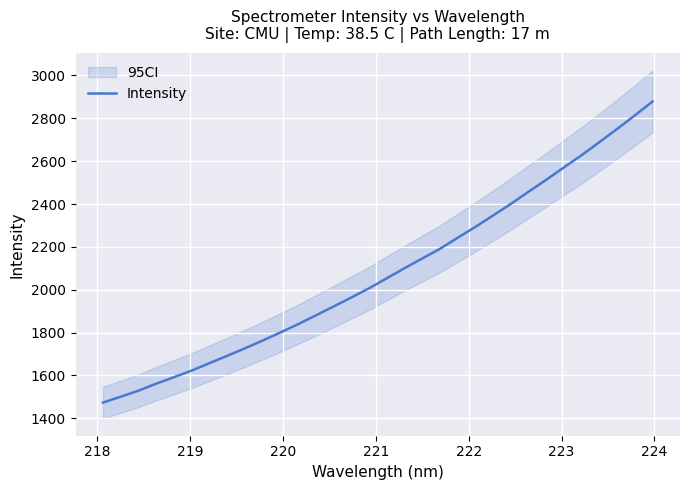

What is the highest value of the Intensity series?

2878.2